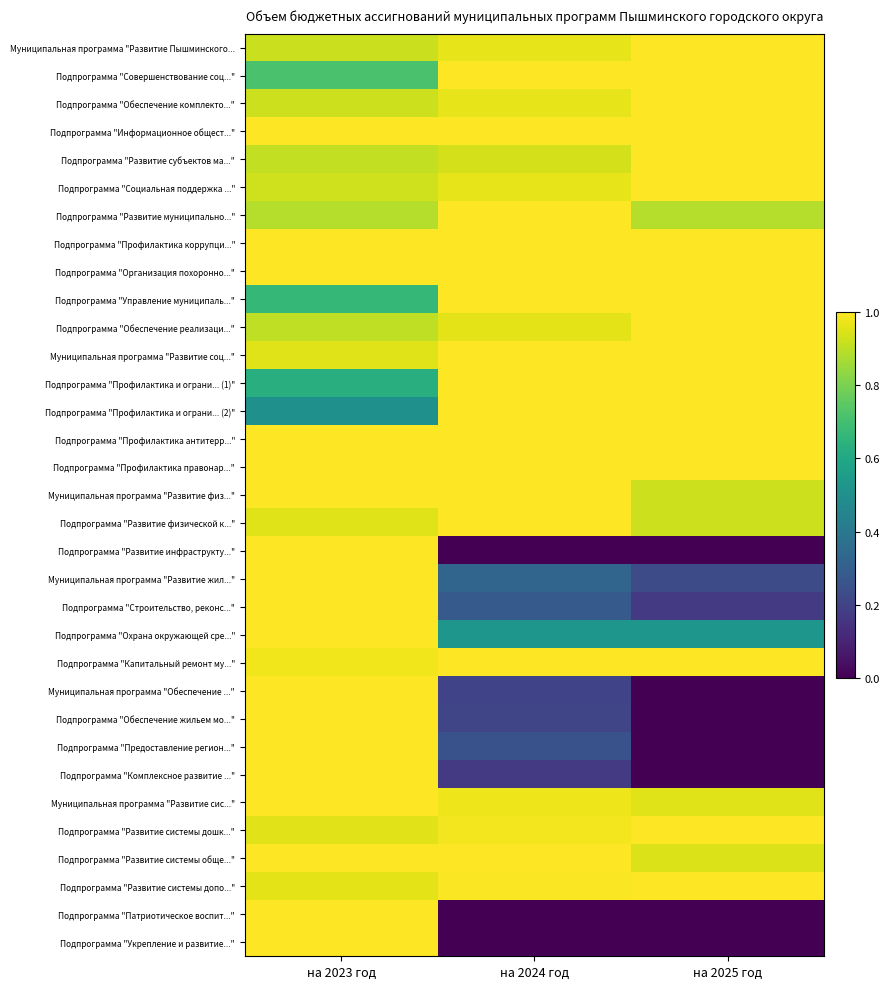

Reading right to left, transcribe all the data shown in this chart.

Муниципальная программа "Развитие Пышминского...: на 2025 год=1.0	на 2024 год=1.0	на 2023 год=0.9
Подпрограмма "Совершенствование соц...": на 2025 год=1.0	на 2024 год=1.0	на 2023 год=0.7
Подпрограмма "Обеспечение комплекто...": на 2025 год=1.0	на 2024 год=1.0	на 2023 год=0.9
Подпрограмма "Информационное общест...": на 2025 год=1.0	на 2024 год=1.0	на 2023 год=1.0
Подпрограмма "Развитие субъектов ма...": на 2025 год=1.0	на 2024 год=0.9	на 2023 год=0.9
Подпрограмма "Социальная поддержка ...": на 2025 год=1.0	на 2024 год=1.0	на 2023 год=0.9
Подпрограмма "Развитие муниципально...": на 2025 год=0.9	на 2024 год=1.0	на 2023 год=0.9
Подпрограмма "Профилактика коррупци...": на 2025 год=1.0	на 2024 год=1.0	на 2023 год=1.0
Подпрограмма "Организация похоронно...": на 2025 год=1.0	на 2024 год=1.0	на 2023 год=1.0
Подпрограмма "Управление муниципаль...": на 2025 год=1.0	на 2024 год=1.0	на 2023 год=0.7
Подпрограмма "Обеспечение реализаци...": на 2025 год=1.0	на 2024 год=1.0	на 2023 год=0.9
Муниципальная программа "Развитие соц...": на 2025 год=1.0	на 2024 год=1.0	на 2023 год=0.9
Подпрограмма "Профилактика и ограни... (1)": на 2025 год=1.0	на 2024 год=1.0	на 2023 год=0.6
Подпрограмма "Профилактика и ограни... (2)": на 2025 год=1.0	на 2024 год=1.0	на 2023 год=0.5
Подпрограмма "Профилактика антитерр...": на 2025 год=1.0	на 2024 год=1.0	на 2023 год=1.0
Подпрограмма "Профилактика правонар...": на 2025 год=1.0	на 2024 год=1.0	на 2023 год=1.0
Муниципальная программа "Развитие физ...": на 2025 год=0.9	на 2024 год=1.0	на 2023 год=1.0
Подпрограмма "Развитие физической к...": на 2025 год=0.9	на 2024 год=1.0	на 2023 год=1.0
Подпрограмма "Развитие инфраструкту...": на 2025 год=0.0	на 2024 год=0.0	на 2023 год=1.0
Муниципальная программа "Развитие жил...": на 2025 год=0.2	на 2024 год=0.3	на 2023 год=1.0
Подпрограмма "Строительство, реконс...": на 2025 год=0.2	на 2024 год=0.3	на 2023 год=1.0
Подпрограмма "Охрана окружающей сре...": на 2025 год=0.5	на 2024 год=0.5	на 2023 год=1.0
Подпрограмма "Капитальный ремонт му...": на 2025 год=1.0	на 2024 год=1.0	на 2023 год=1.0
Муниципальная программа "Обеспечение ...": на 2025 год=0.0	на 2024 год=0.2	на 2023 год=1.0
Подпрограмма "Обеспечение жильем мо...": на 2025 год=0.0	на 2024 год=0.2	на 2023 год=1.0
Подпрограмма "Предоставление регион...": на 2025 год=0.0	на 2024 год=0.3	на 2023 год=1.0
Подпрограмма "Комплексное развитие ...": на 2025 год=0.0	на 2024 год=0.2	на 2023 год=1.0
Муниципальная программа "Развитие сис...": на 2025 год=1.0	на 2024 год=1.0	на 2023 год=1.0
Подпрограмма "Развитие системы дошк...": на 2025 год=1.0	на 2024 год=1.0	на 2023 год=1.0
Подпрограмма "Развитие системы обще...": на 2025 год=0.9	на 2024 год=1.0	на 2023 год=1.0
Подпрограмма "Развитие системы допо...": на 2025 год=1.0	на 2024 год=1.0	на 2023 год=1.0
Подпрограмма "Патриотическое воспит...": на 2025 год=0.0	на 2024 год=0.0	на 2023 год=1.0
Подпрограмма "Укрепление и развитие...": на 2025 год=0.0	на 2024 год=0.0	на 2023 год=1.0